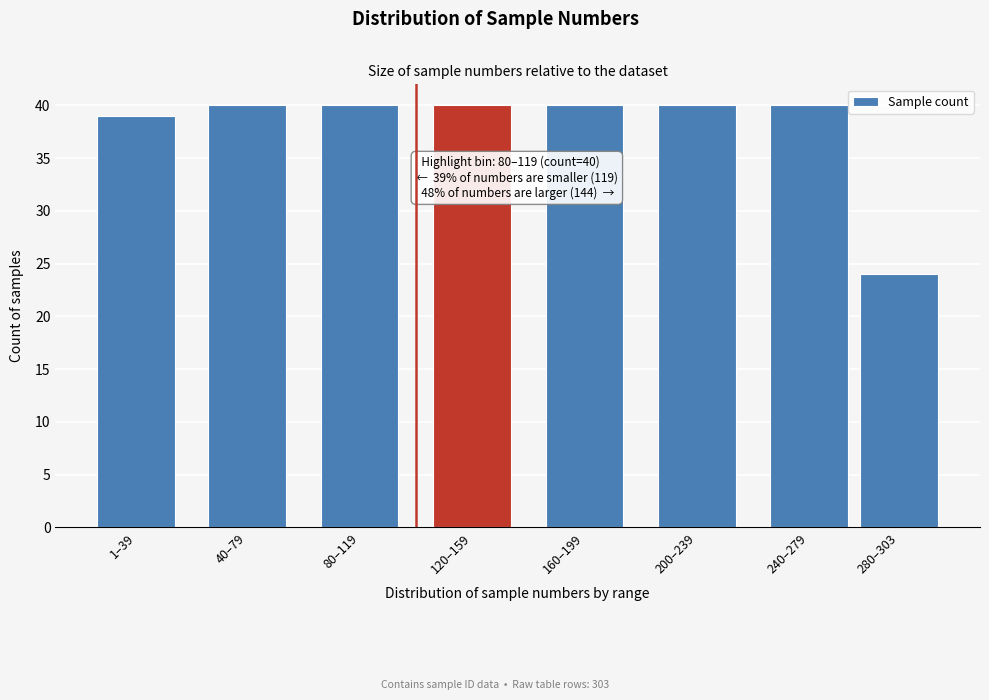

Reading left to right, list all the values displayed in this chart.

1–39=39	40–79=40	80–119=40	120–159=40	160–199=40	200–239=40	240–279=40	280–303=24